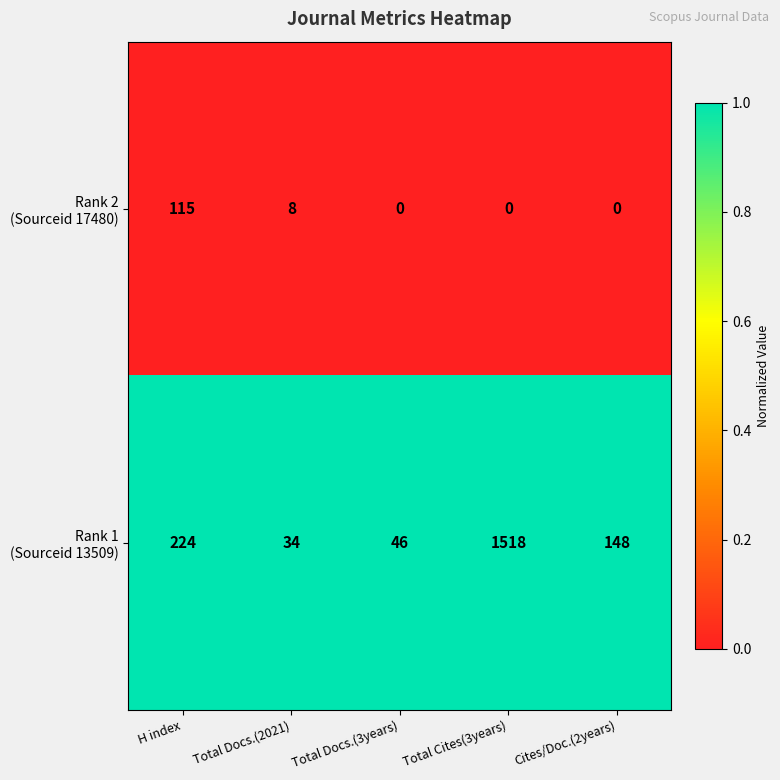

What is the spread (max minus min) of values at Total Docs.(2021)?

26